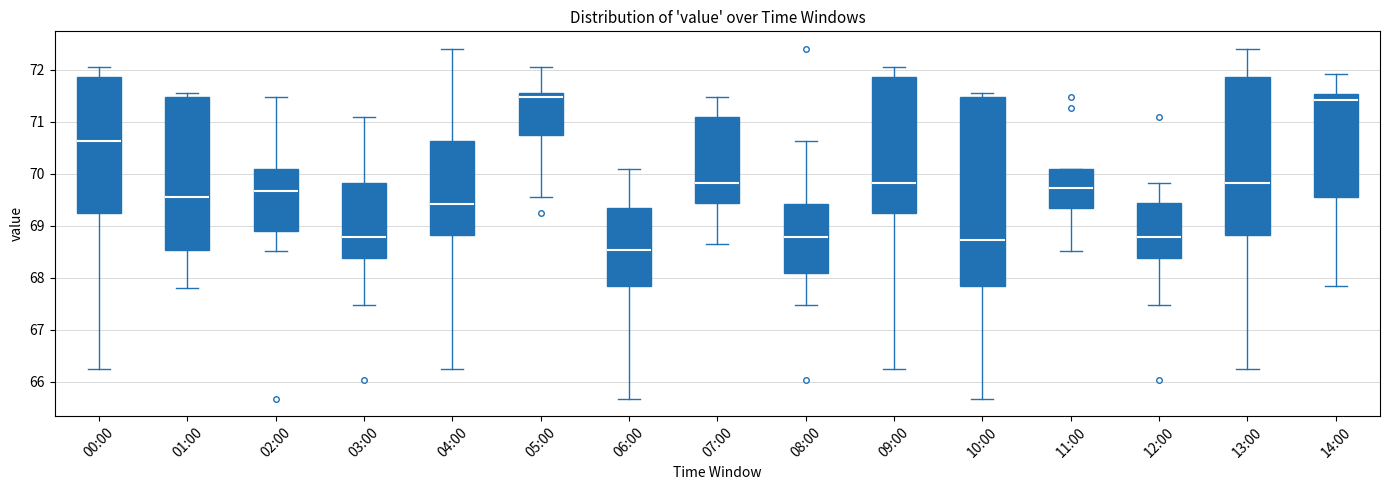

Where is the upper edge of the box for 13:00 on the y-axis? The values are not printed on the chart, so give them approximately, as read against the axis.

71.9